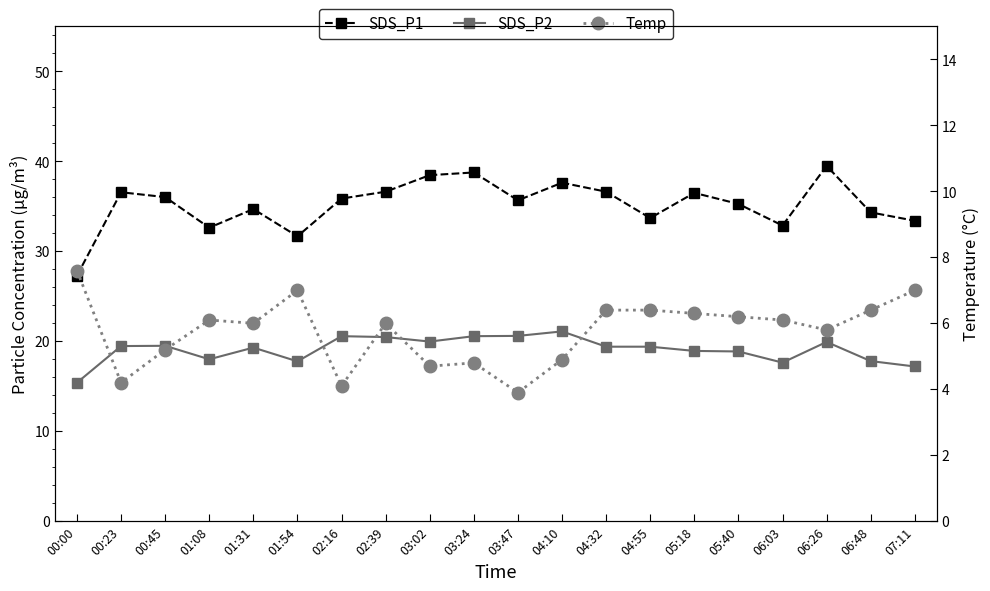

At 05:40, list the series in order from largest to smallest.

SDS_P1, SDS_P2, Temp